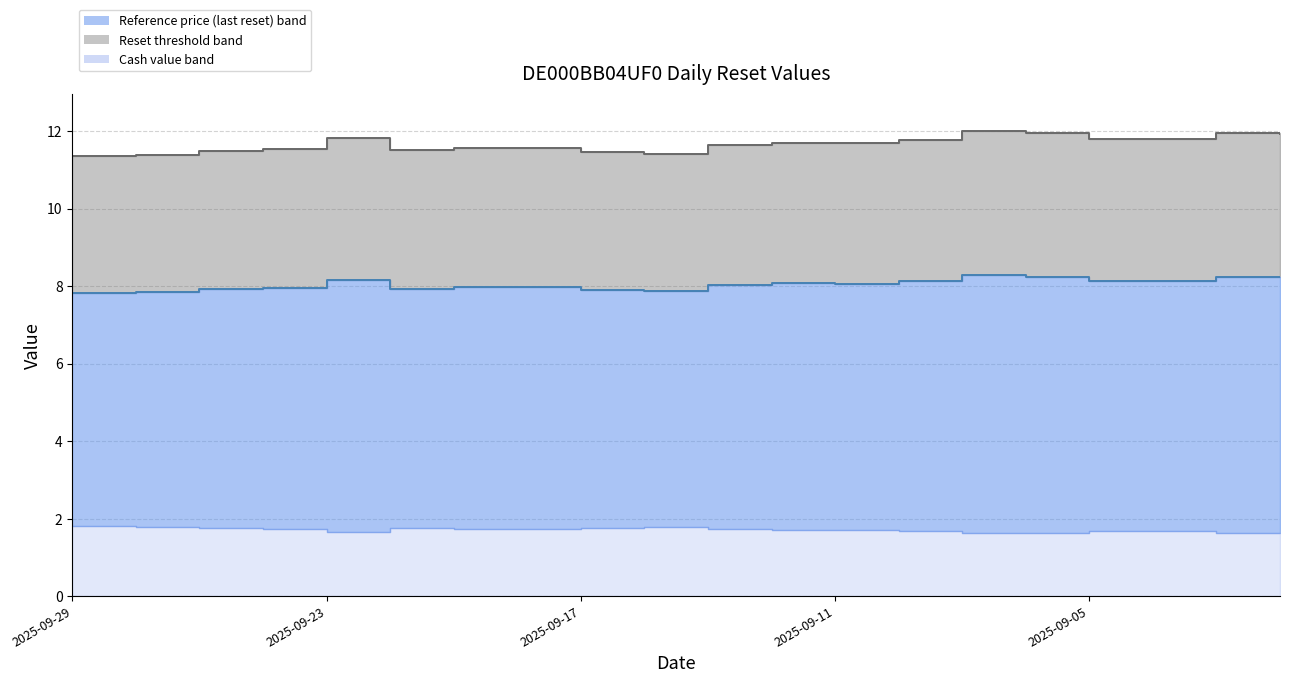

Which series has the widest spread of values?

Reset threshold